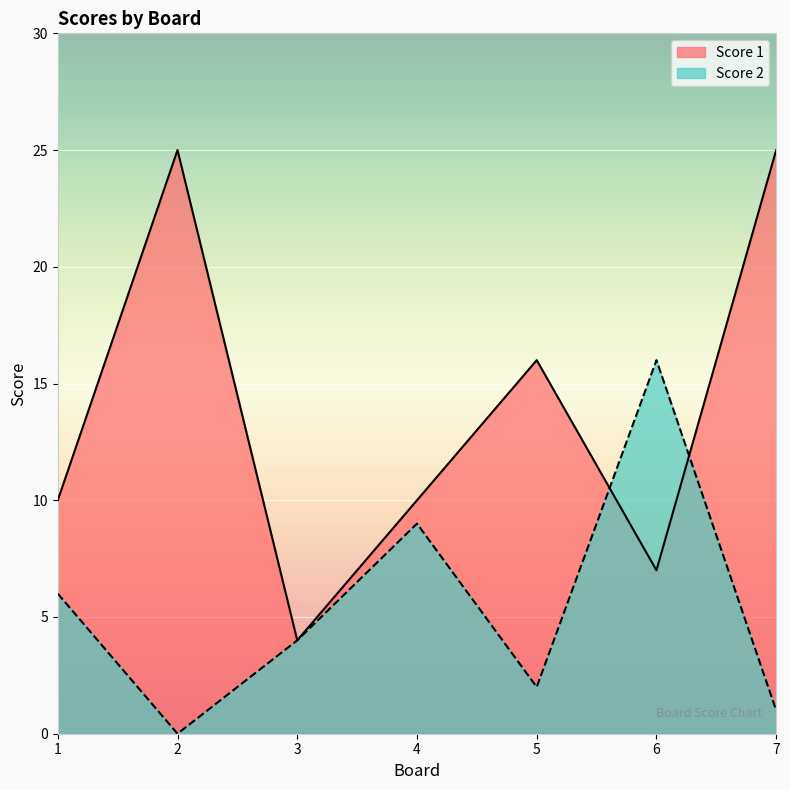

What is the total value across all series at 6?

23